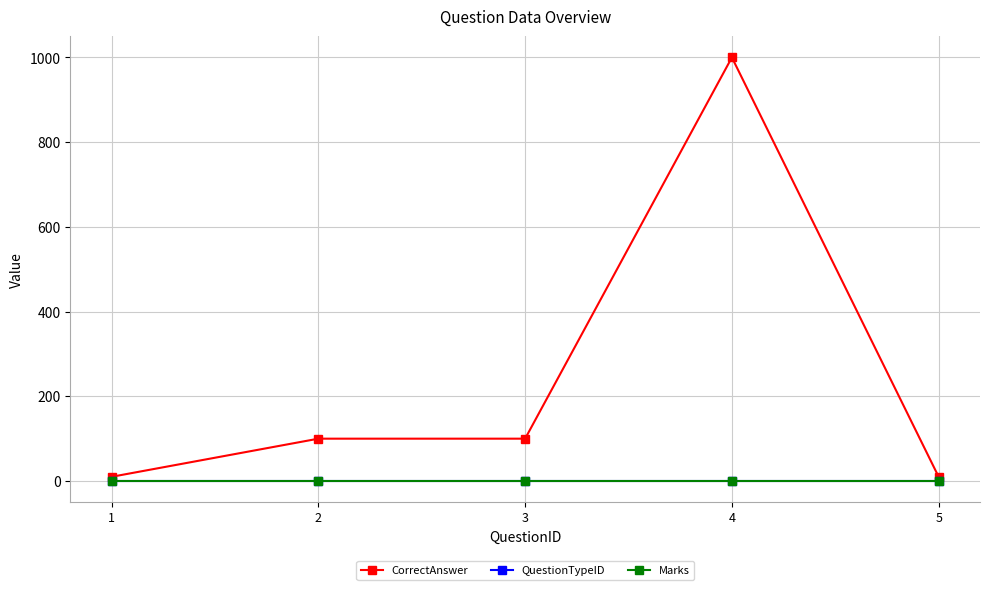

The Marks series shows 1 at 2. True or false?

False